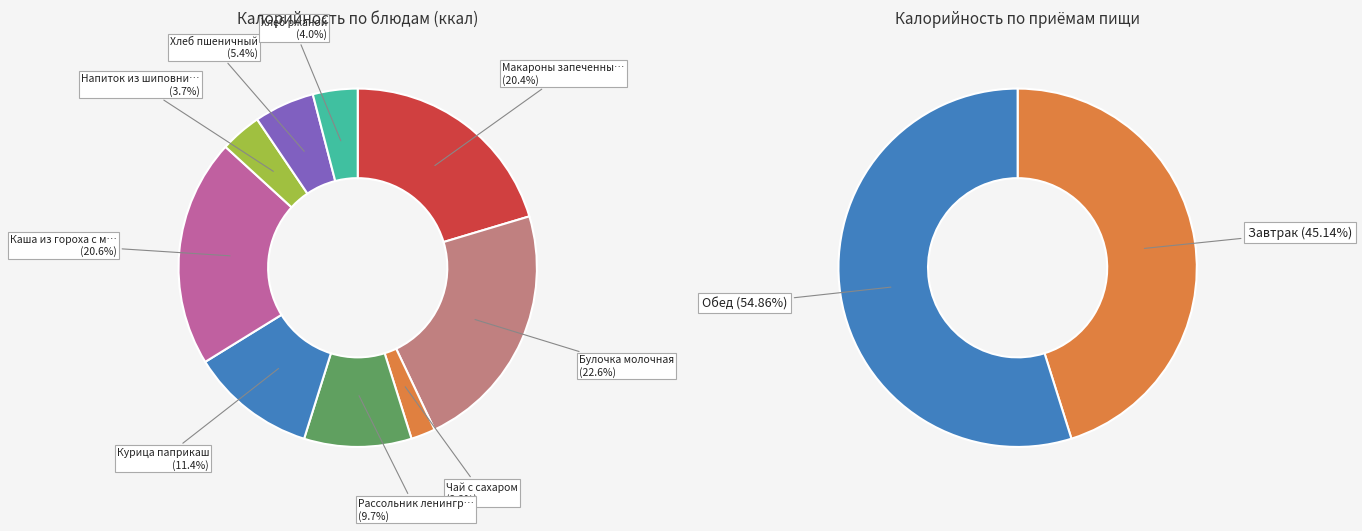

Between Булочка молочная and Рассольник ленинградский, which is larger?

Булочка молочная